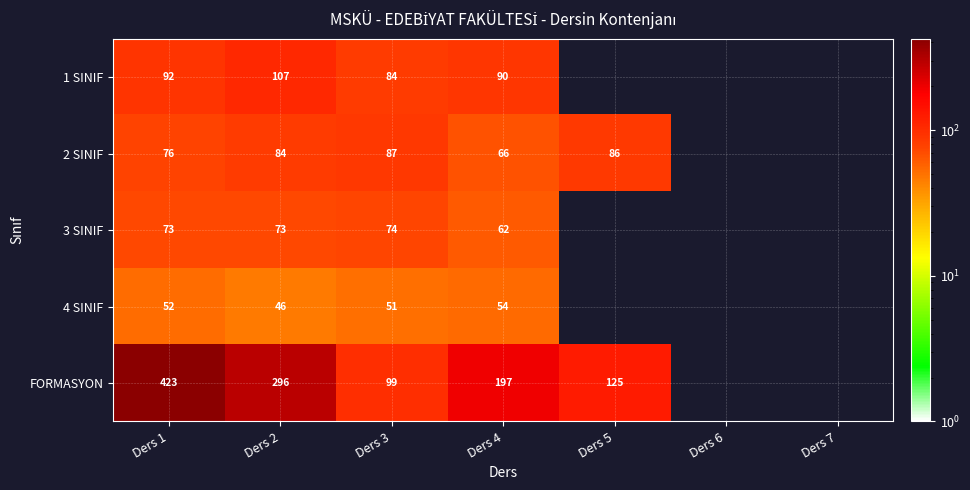

What is the difference between the 3 SINIF values at Ders 4 and Ders 1?

11